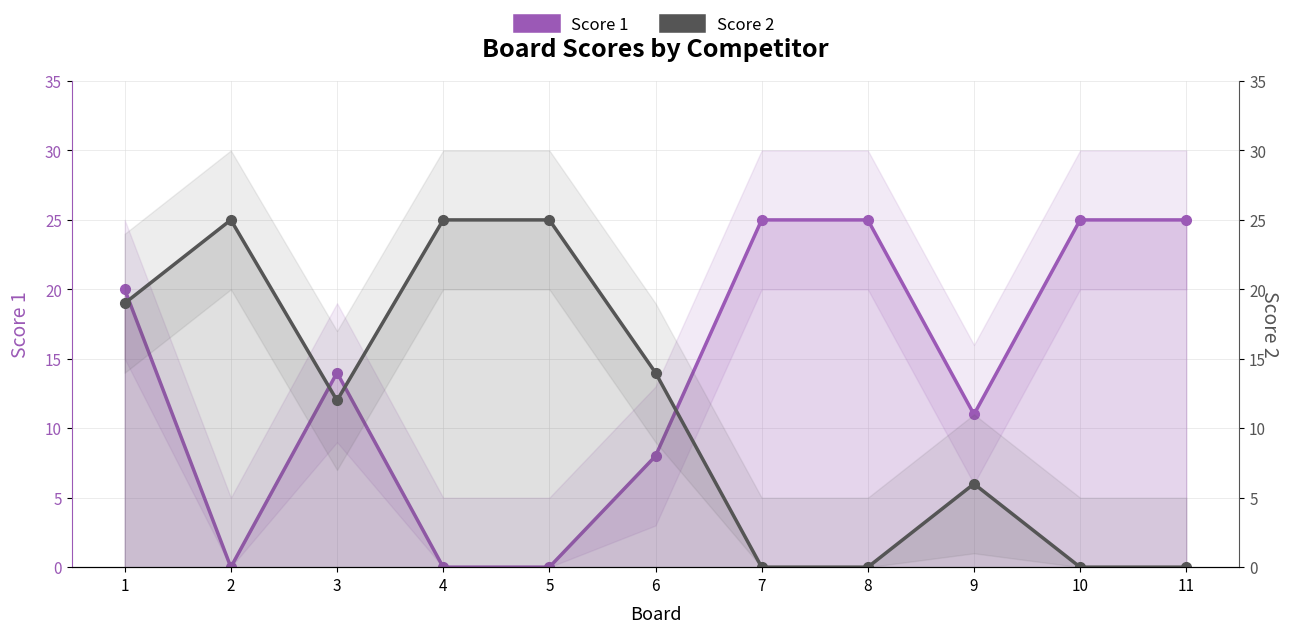

How many values in the Score 1 series exceed 14?

5